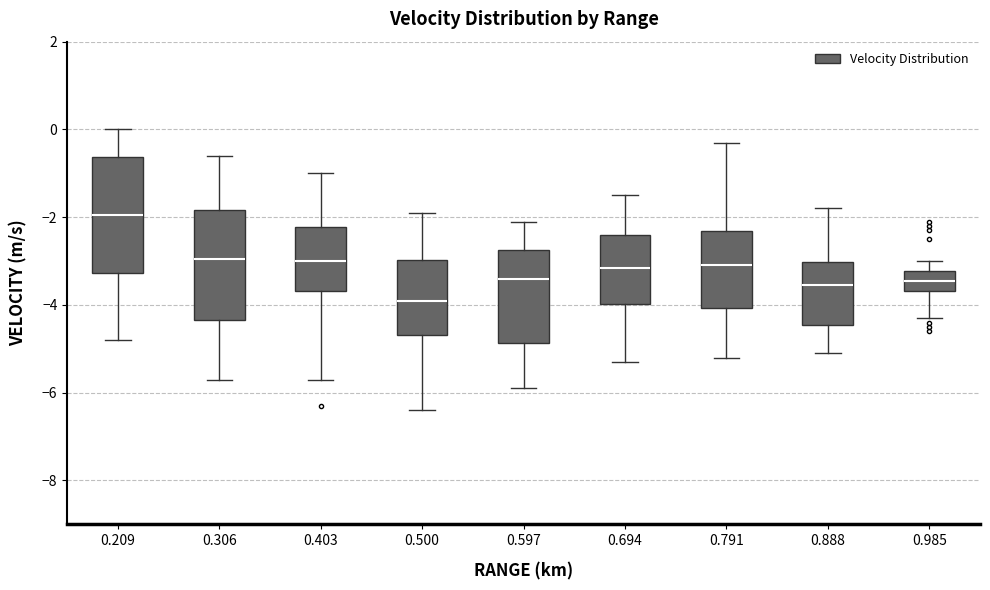

Reading left to right, read every box against the y-axis: the position of its median line, the range the box covers, and the ends of its whiskers. The values are not printed on the chart, so give them approximately, as read against the axis.

0.209: median -2.0, box -3.2 to -0.6, whiskers -4.8 to 0.0
0.306: median -3.0, box -4.4 to -1.8, whiskers -5.6 to -0.6
0.403: median -3.0, box -3.6 to -2.2, whiskers -5.6 to -1.0
0.500: median -3.8, box -4.6 to -3.0, whiskers -6.4 to -1.8
0.597: median -3.4, box -4.8 to -2.8, whiskers -5.8 to -2.0
0.694: median -3.2, box -4.0 to -2.4, whiskers -5.2 to -1.4
0.791: median -3.0, box -4.0 to -2.4, whiskers -5.2 to -0.2
0.888: median -3.6, box -4.4 to -3.0, whiskers -5.0 to -1.8
0.985: median -3.4, box -3.6 to -3.2, whiskers -4.2 to -3.0